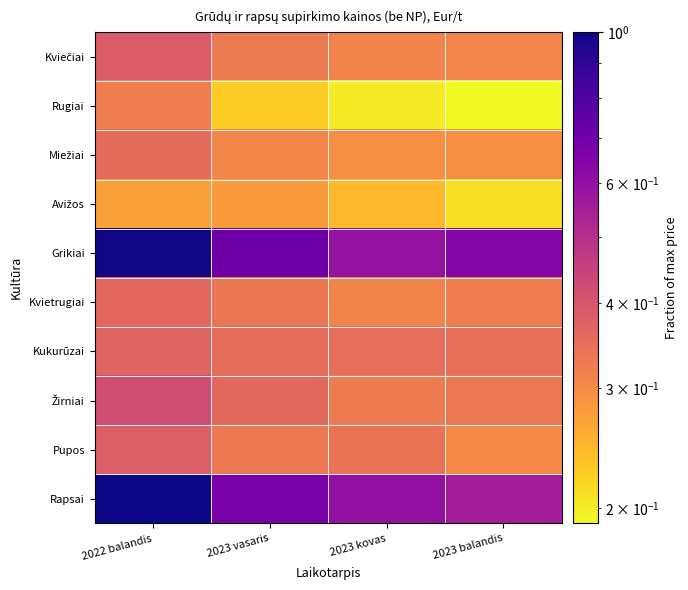

Which series has the largest total across all categories?

Grikiai